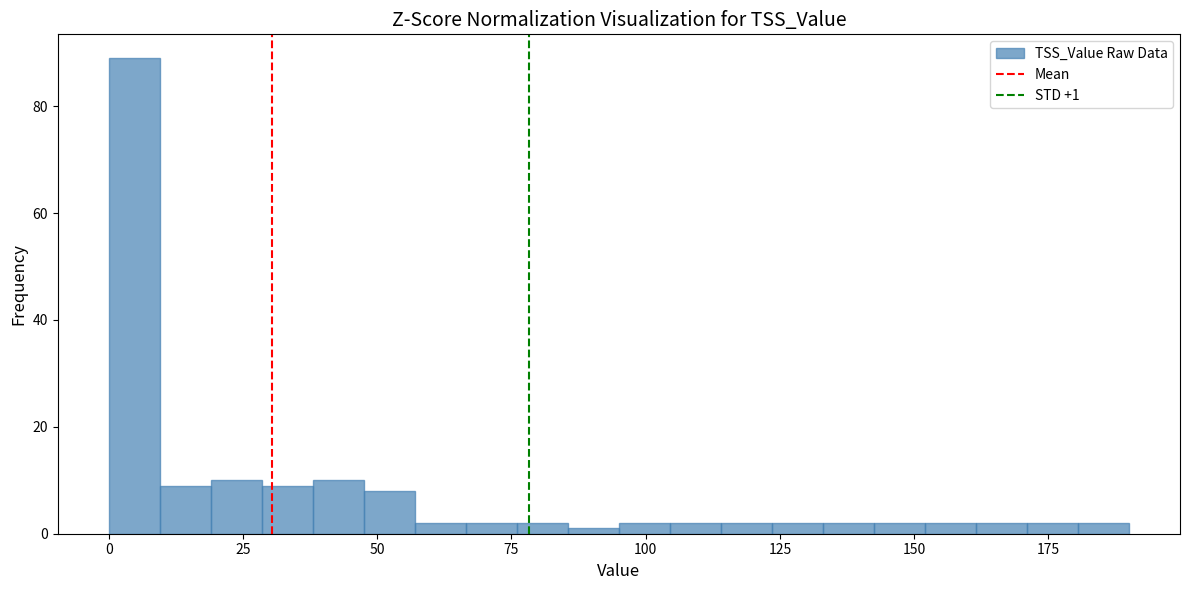

Read against the x-axis, roughly where is the centre of the tallest bar?

5